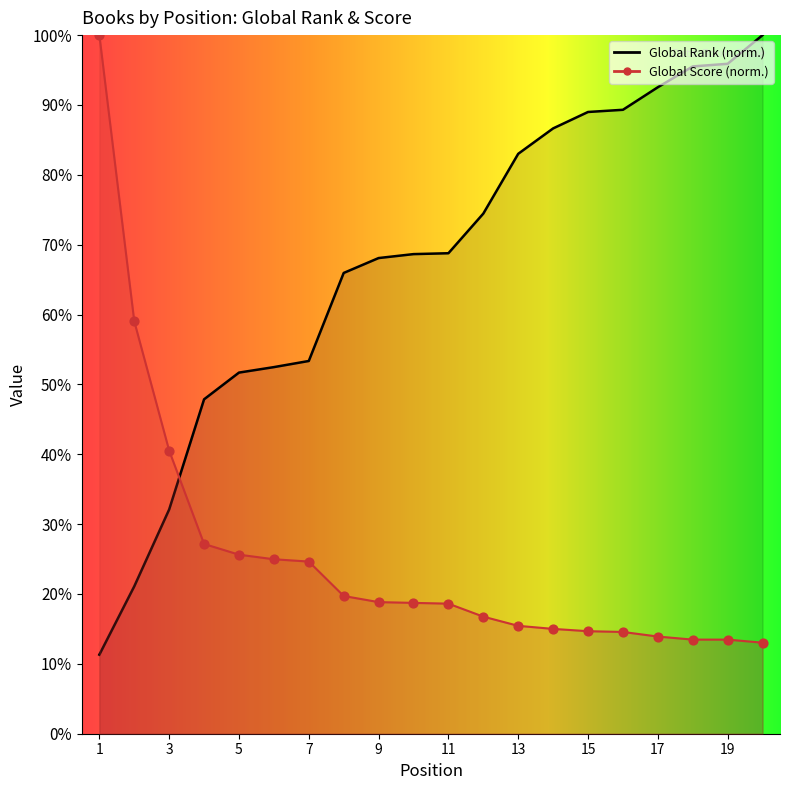

At how many categories does at least one series exceed 58?

15